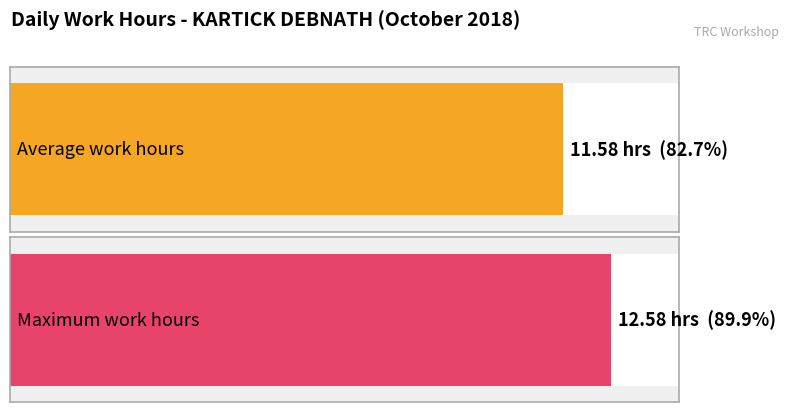

What is the maximum value shown in the chart?

12.6